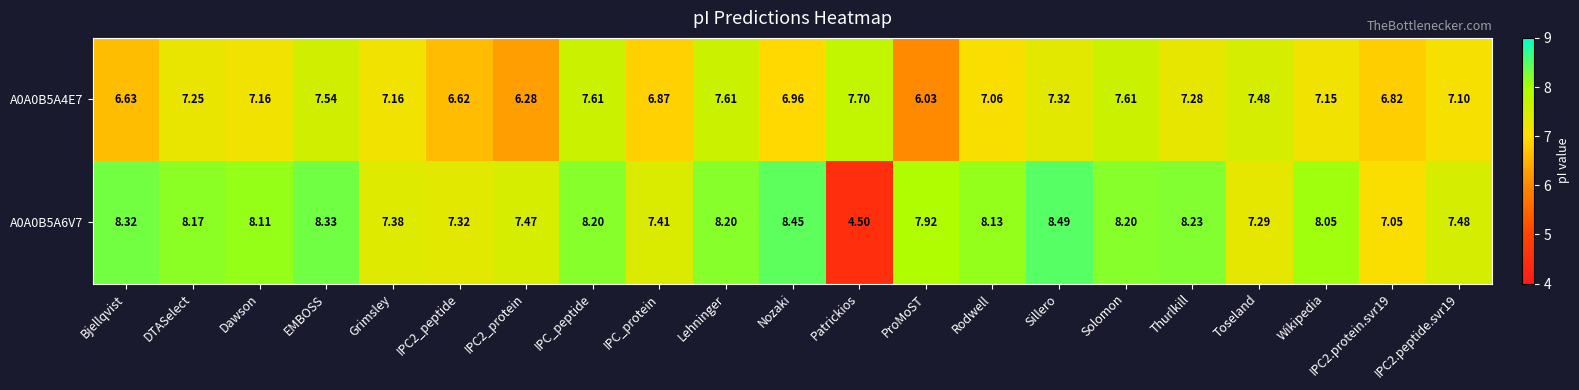

Where is A0A0B5A4E7 nearest to the value 6?

ProMoST